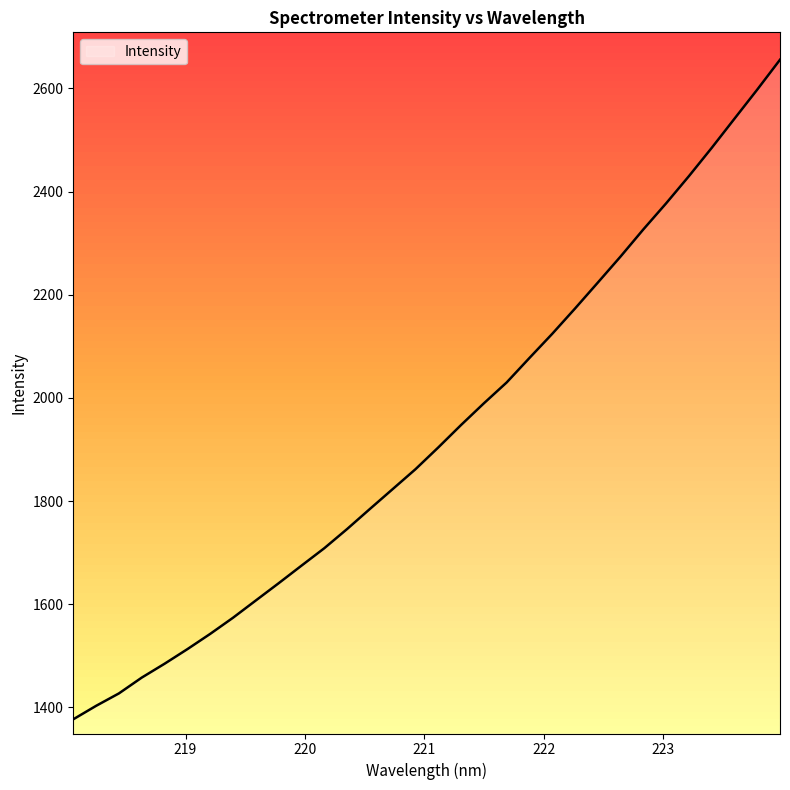

What is the difference between the maximum and minimum values?

1278.6